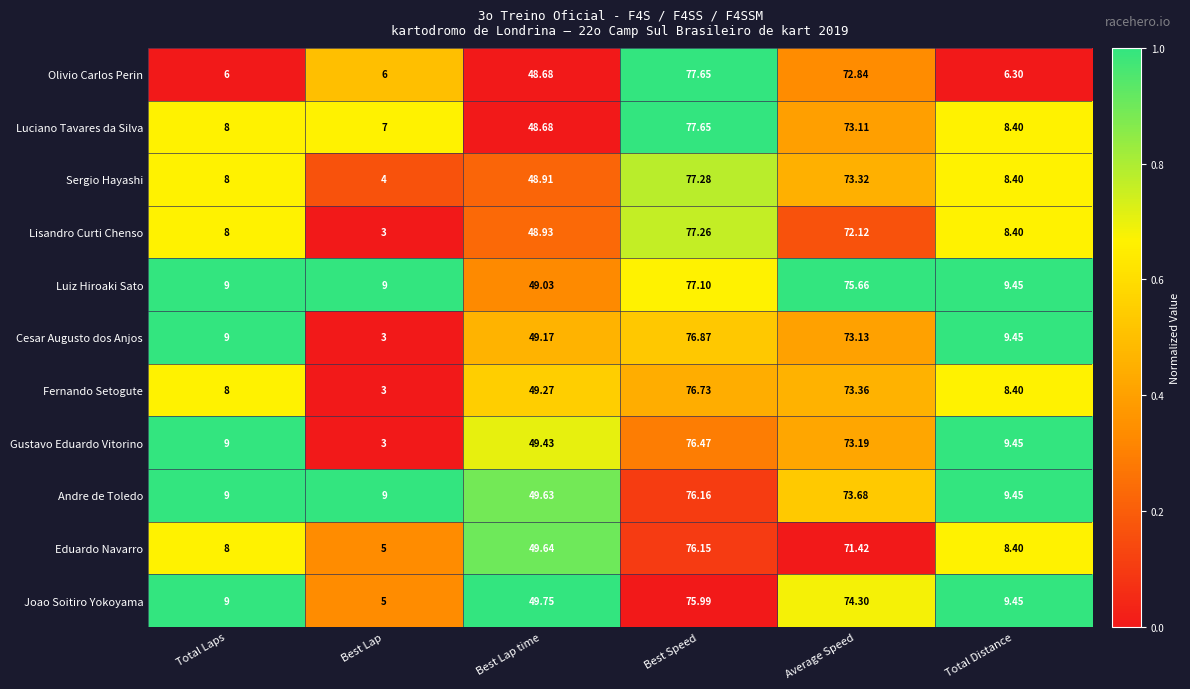

At which label is Eduardo Navarro closest to 40?

Best Lap time